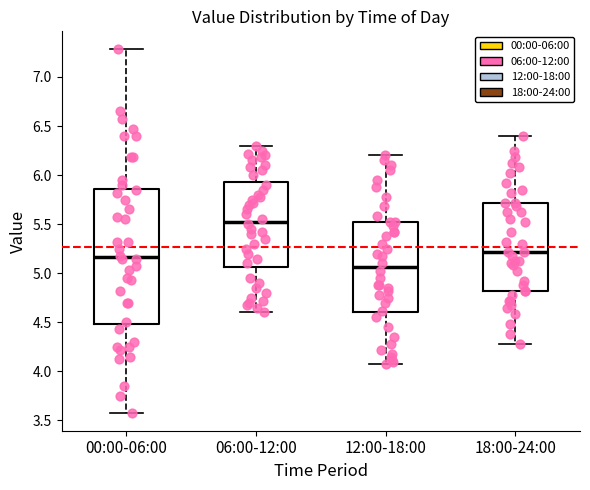

Where does the median line of the box for 18:00-24:00 sit on the y-axis? The values are not printed on the chart, so give them approximately, as read against the axis.

5.20